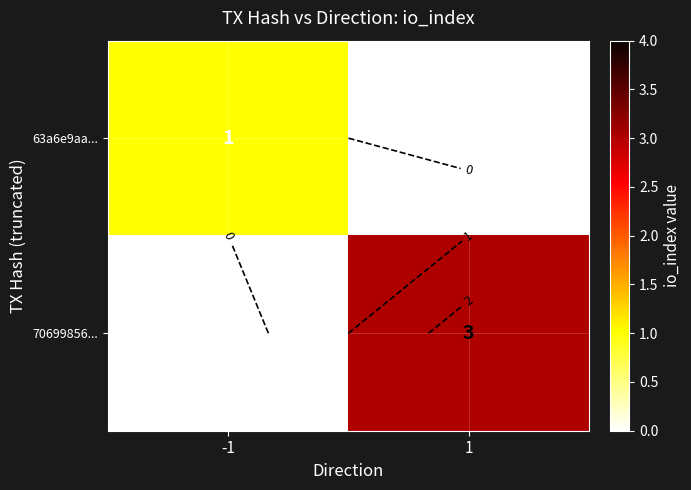

Between -1 and 1, which is larger?

-1